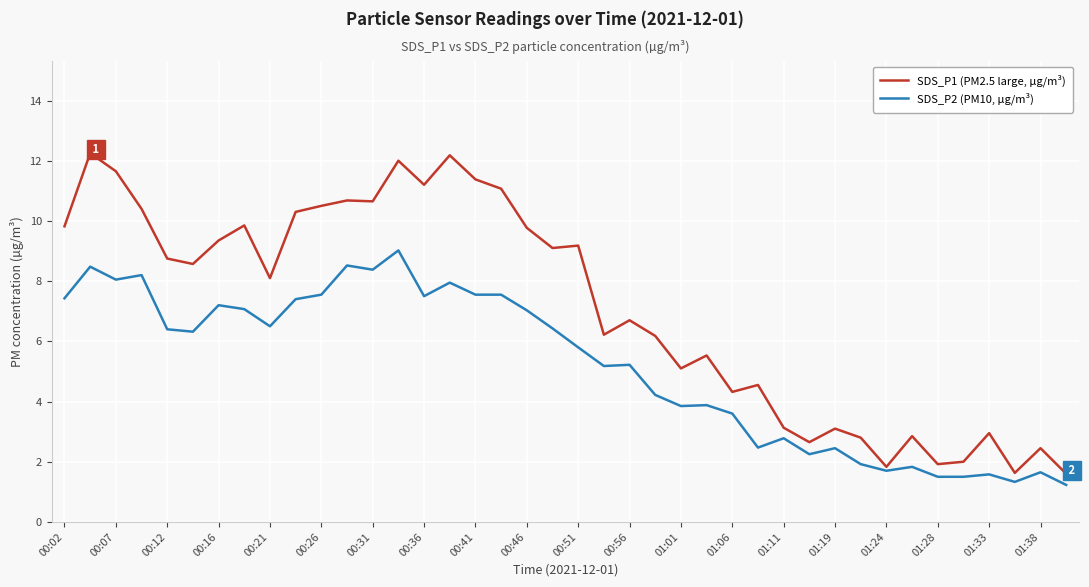

Rank the series by their average value, from highest to lowest.

SDS_P1 (PM2.5 large, µg/m³), SDS_P2 (PM10, µg/m³)